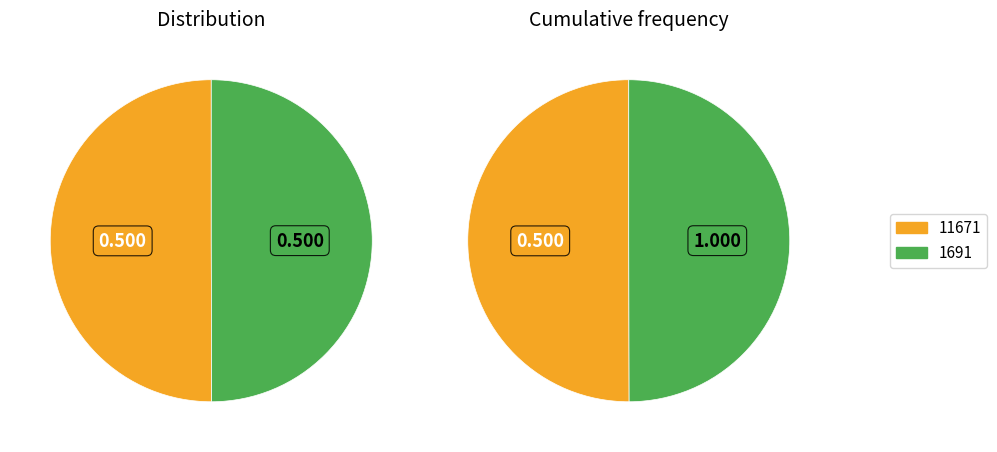

Which slice is the smallest?

1691